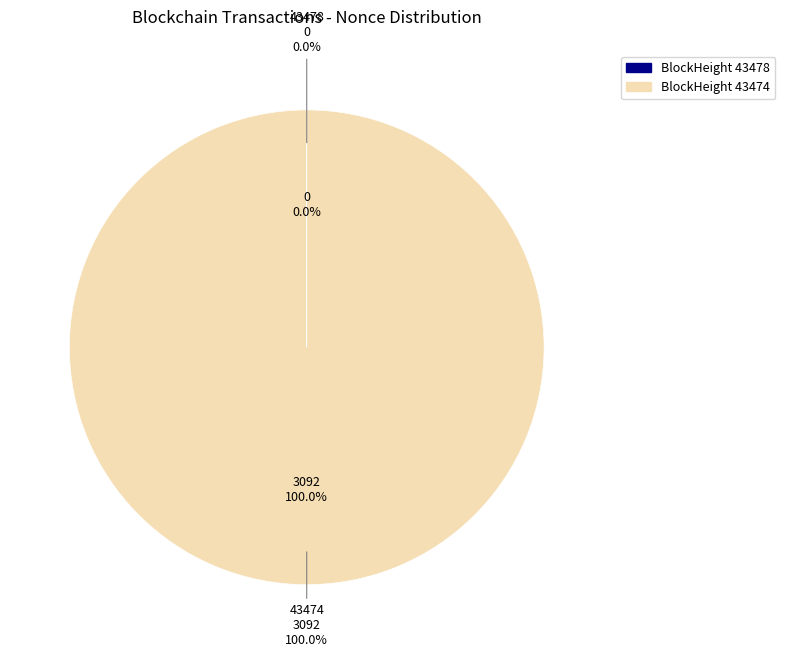

Is the sum of 43478 and 43474 greater than half?

Yes